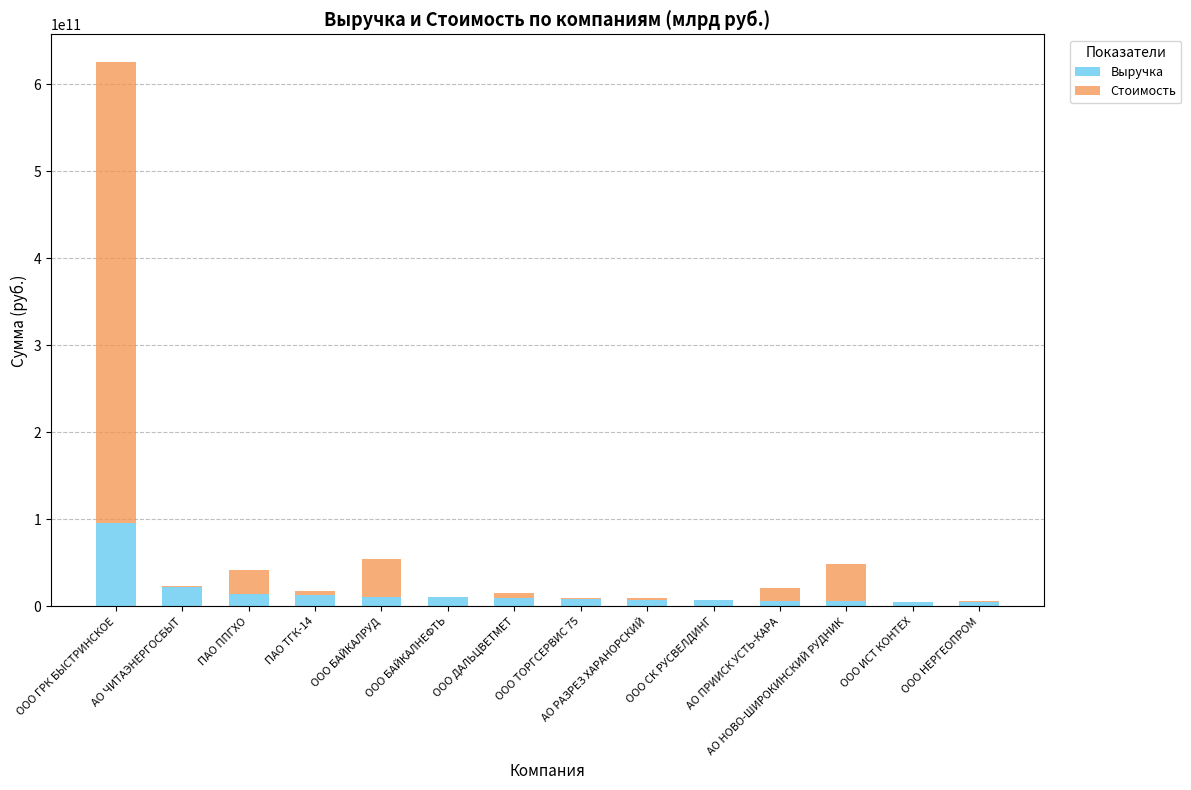

What is the total value across all series at ООО СК РУСВЕЛДИНГ?

7524083000